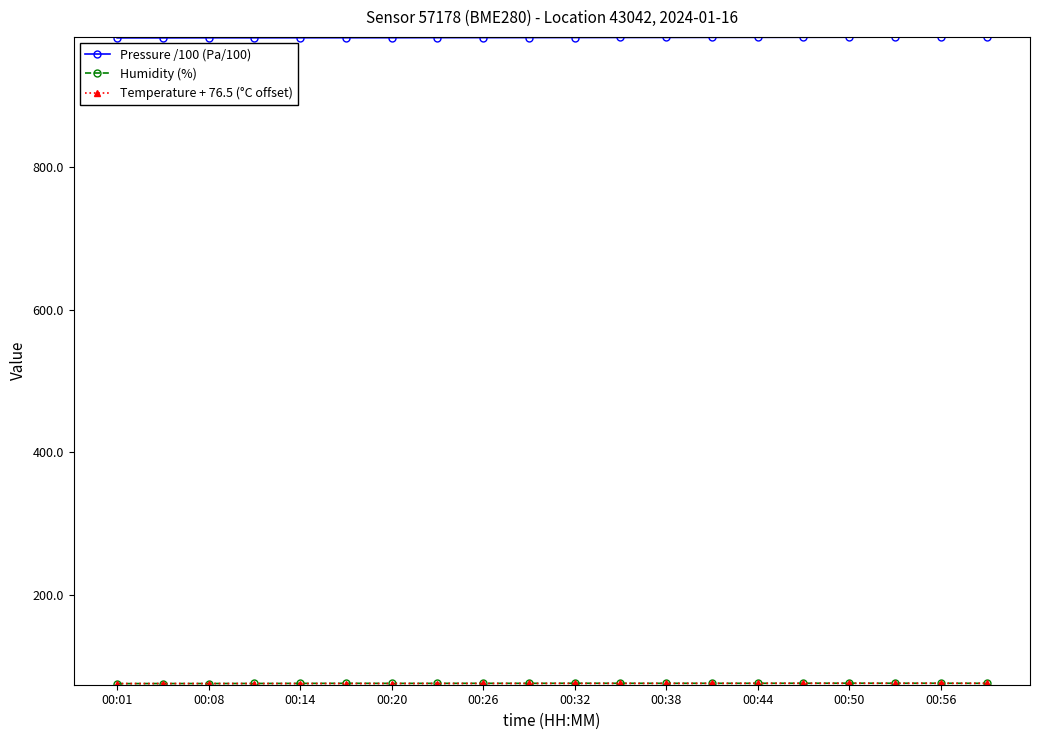

What is the lowest value of the Pressure /100 (Pa/100) series?

981.3